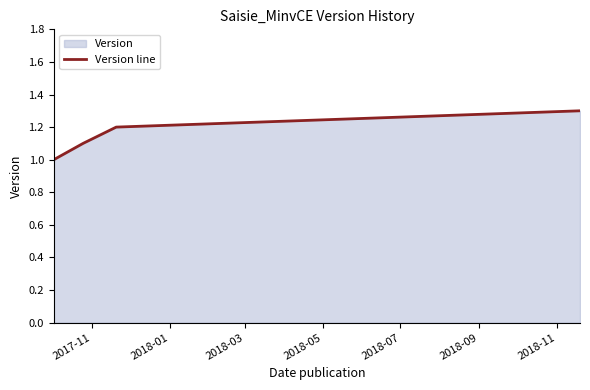

True or false: the data has more than 1 interior local peaks.

False